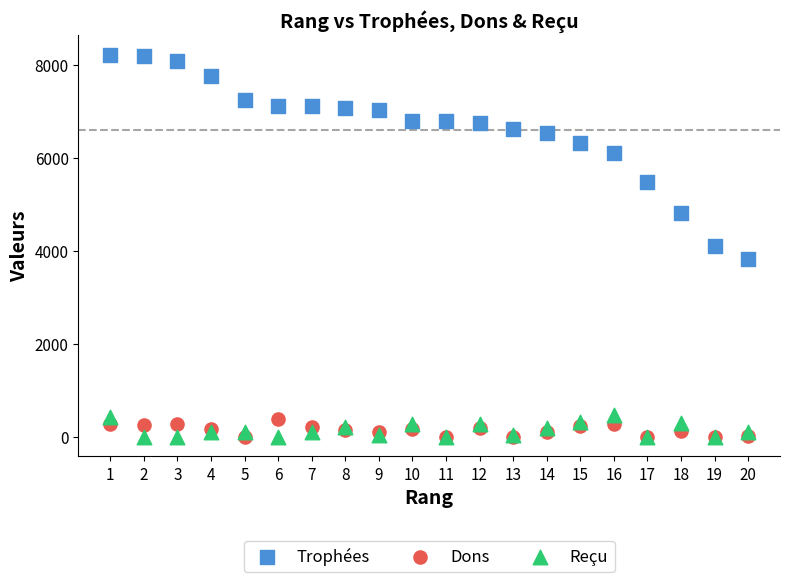

Which series contains the highest Y value?

Trophées